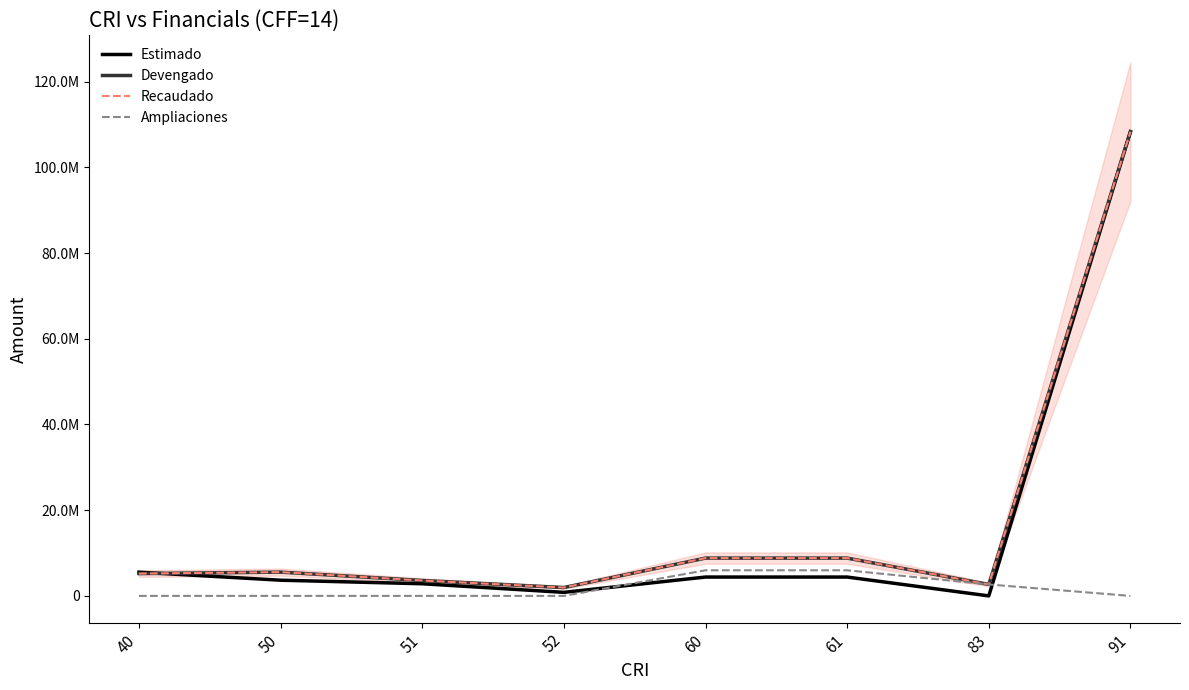

Reading left to right, list all the values displayed in this chart.

Estimado: 5534569.5	3663225.0	2836451.0	826774.0	4398824.5	4398824.5	0.0	108337944.0
Devengado: 5204987.5	5547357.5	3593648.5	1953709.0	8821669.6	8821669.6	2668307.5	108337944.0
Recaudado: 5204987.5	5547357.5	3593648.5	1953709.0	8821669.6	8821669.6	2668307.5	108337944.0
Ampliaciones: 0.0	0.0	0.0	0.0	5976382.8	5976382.8	2668307.5	0.0